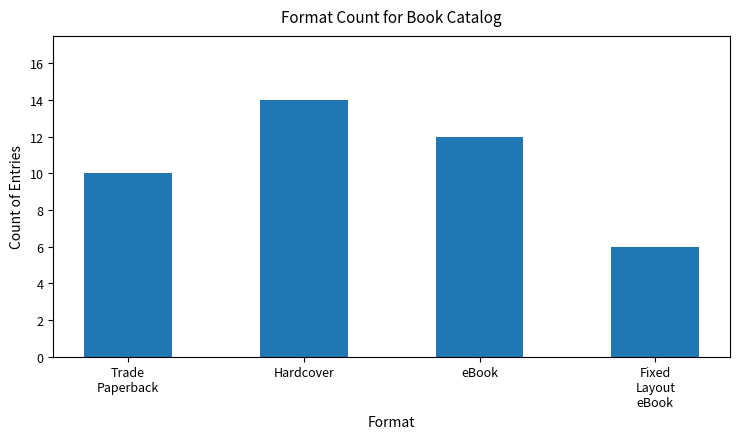

What is the difference between the second highest and minimum values?

6